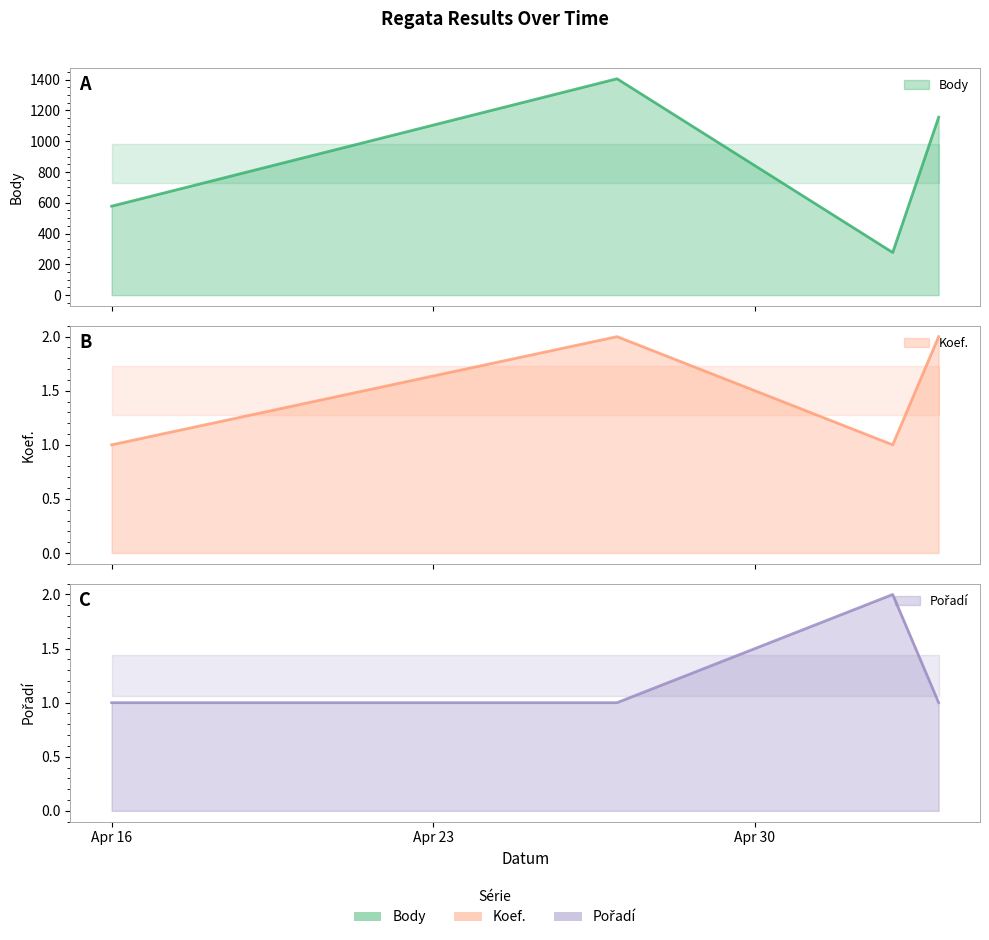

In Body, how many points are higher than both neighbors (excluding endpoints)?

1